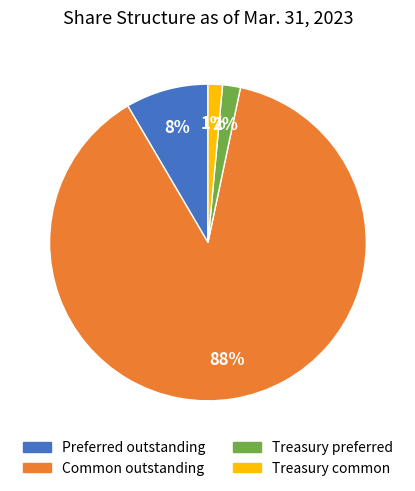

To the nearest percent, what is the average slice percentage?

25%